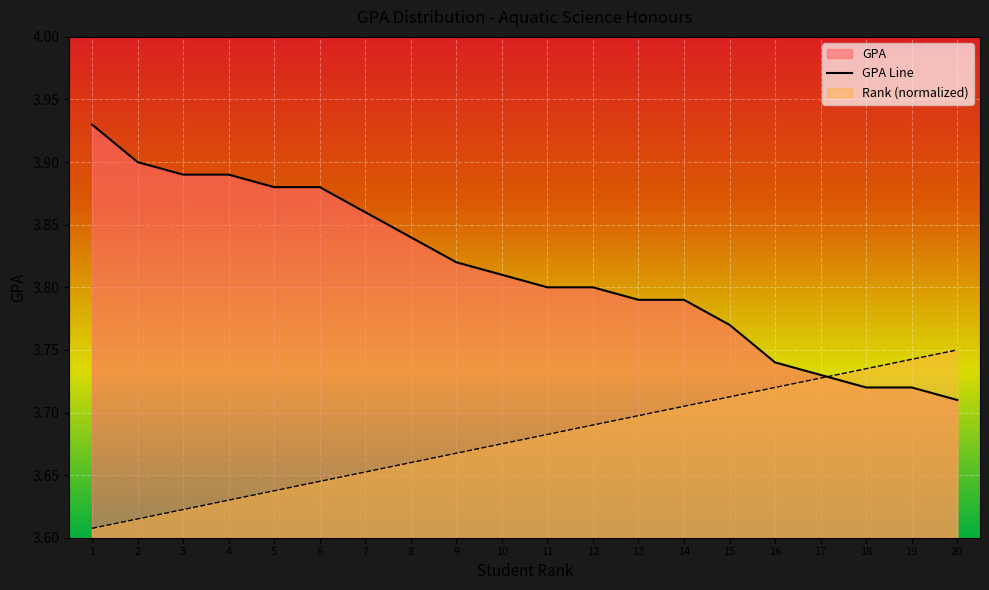

What is the smallest value displayed?

3.6